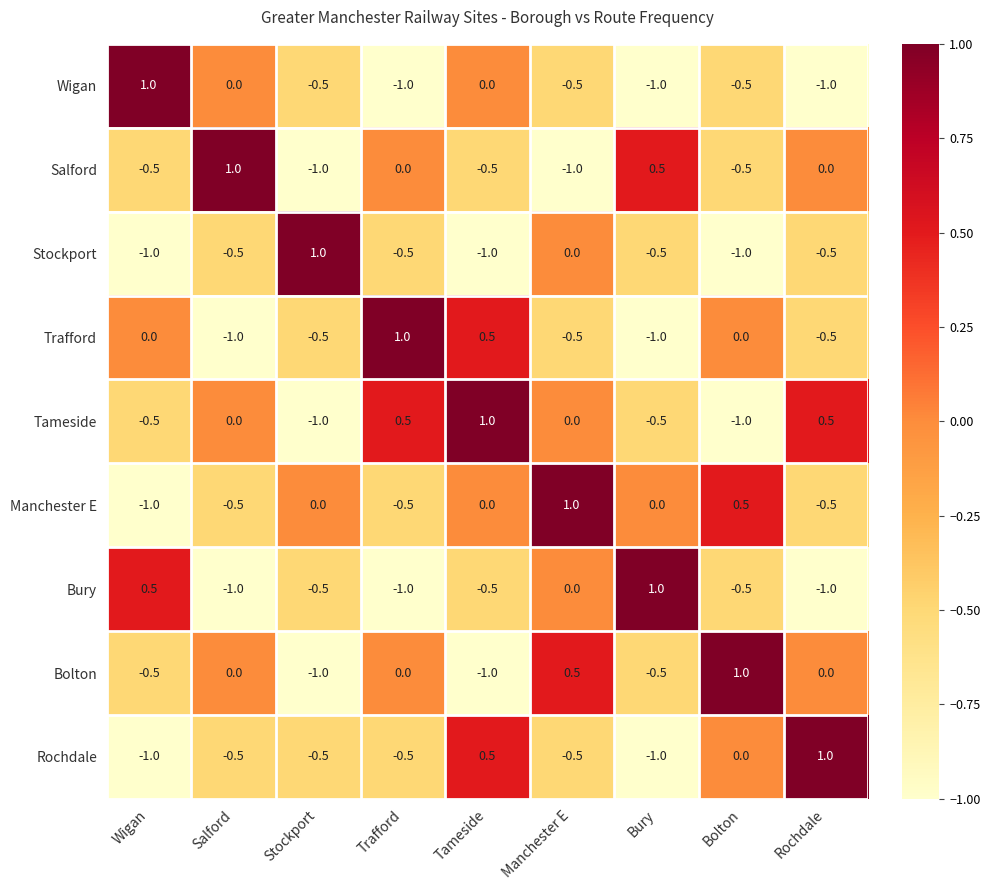

True or false: Rochdale has a value of 0.5 at Tameside.

True